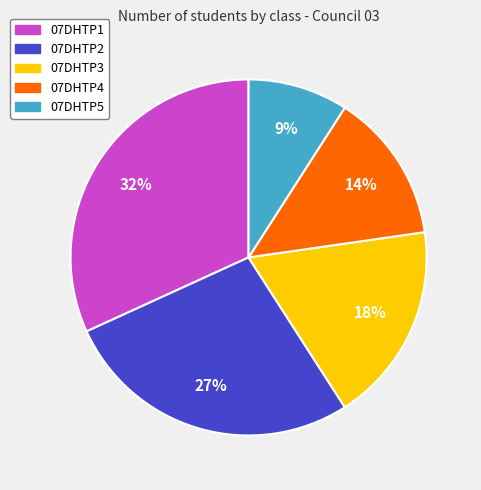

Is 07DHTP1 the majority of the pie?

No